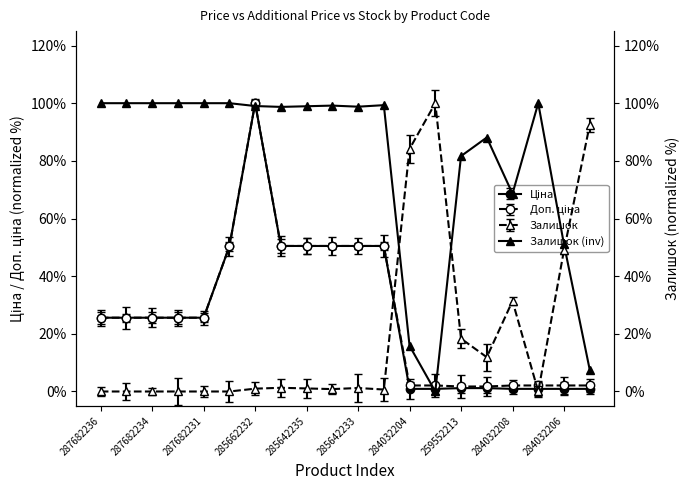

What is the difference between the second highest and second lowest values?

92.4